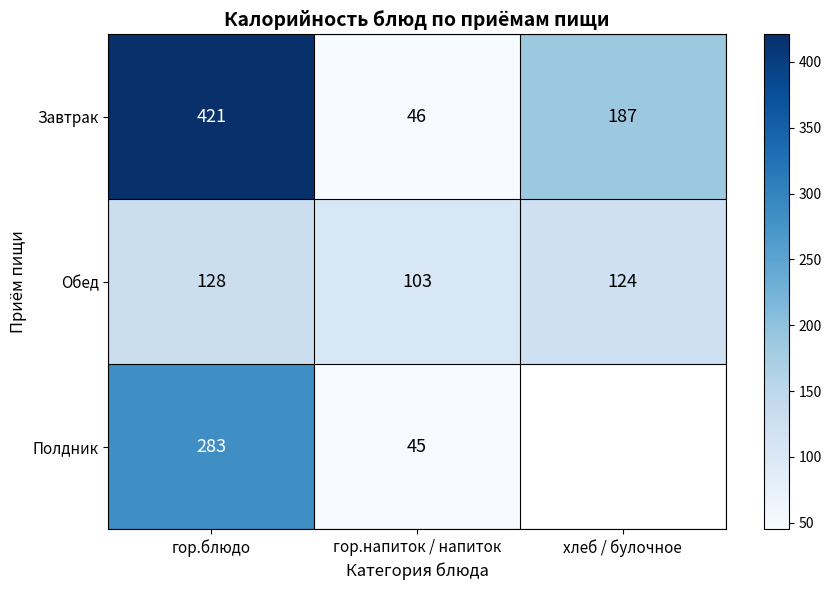

True or false: Завтрак has a value of 53.4 at хлеб / булочное.

False